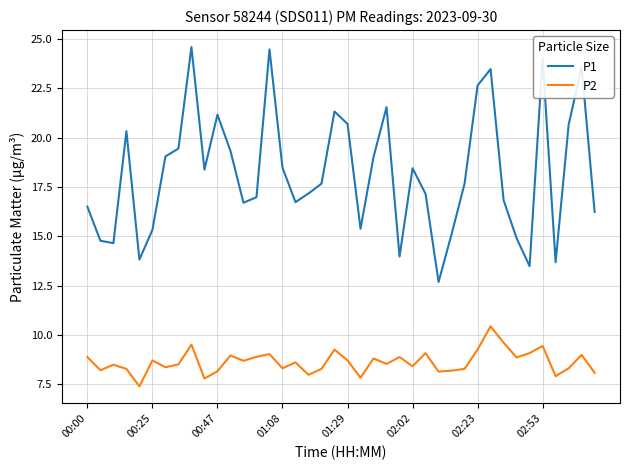

List the series in order of their peak value, highest first.

P1, P2